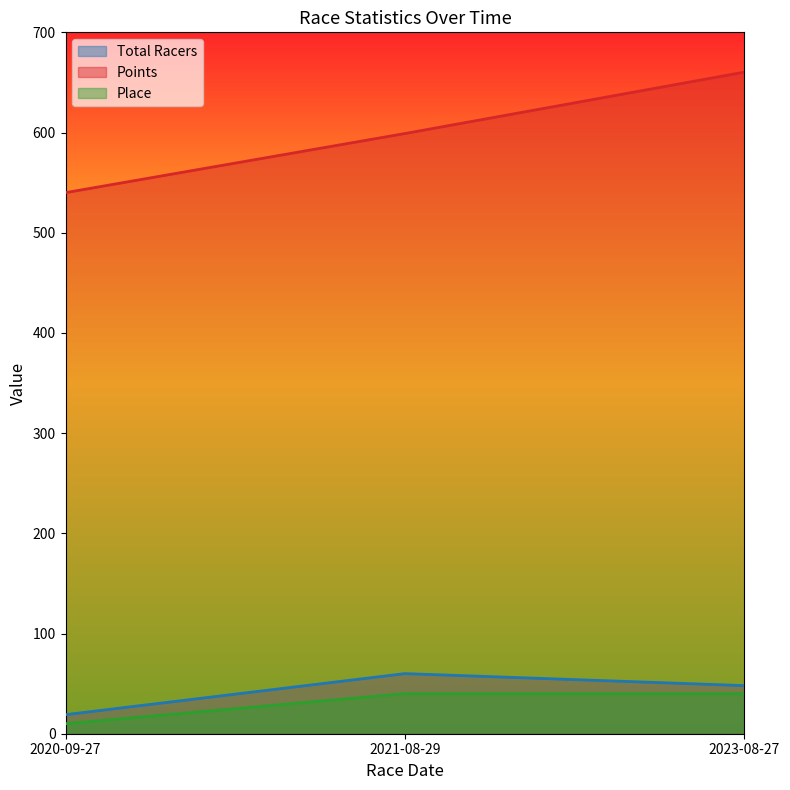

At 2020-09-27, list the series in order from smallest to largest.

Place, Total Racers, Points